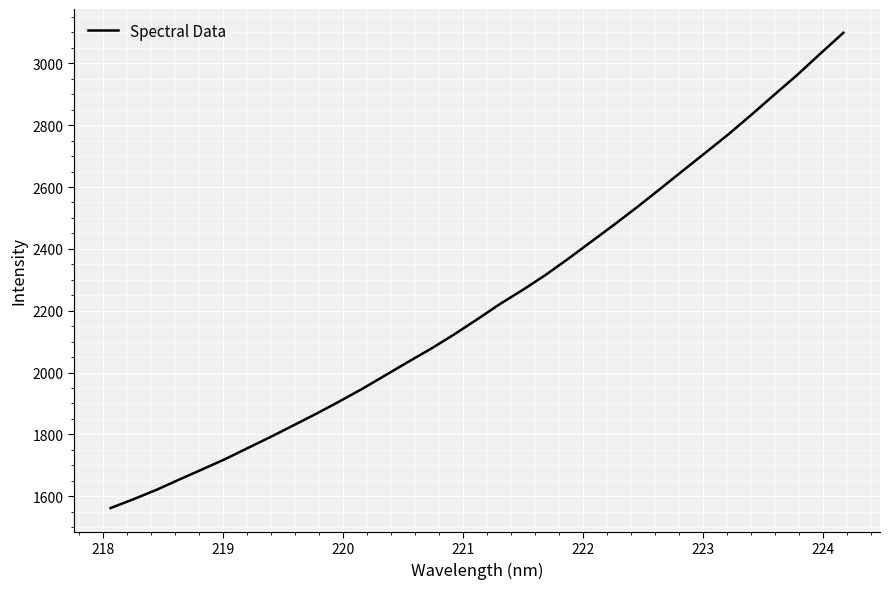

How many lines are shown in the chart?

1